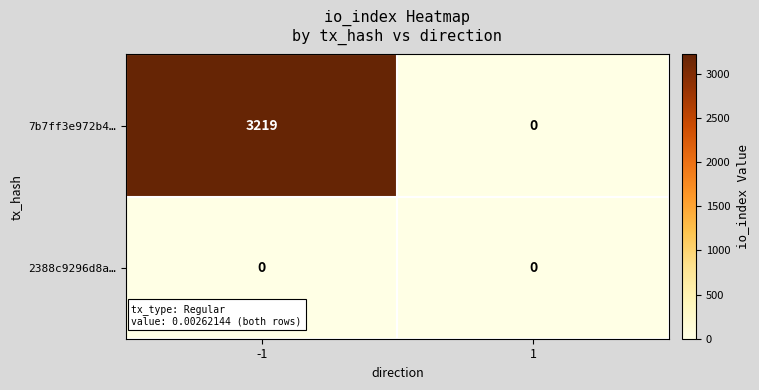

Rank the categories by 7b7ff3e972b4… value from highest to lowest.

-1, 1